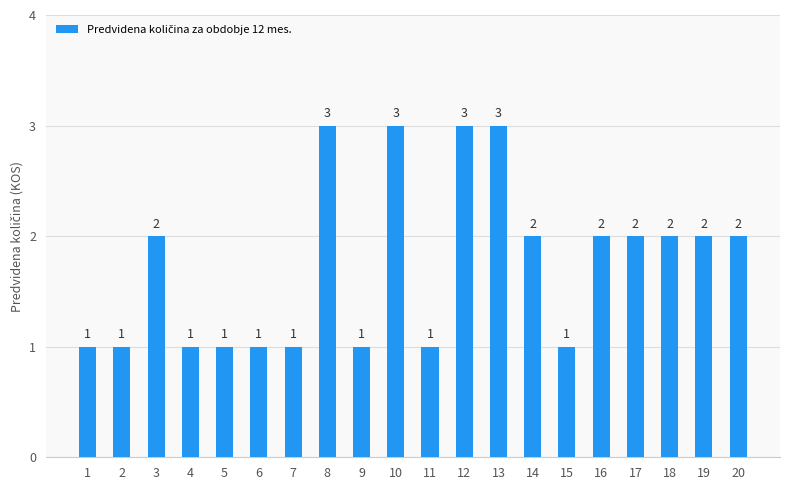

Reading left to right, list all the values displayed in this chart.

1	1	2	1	1	1	1	3	1	3	1	3	3	2	1	2	2	2	2	2